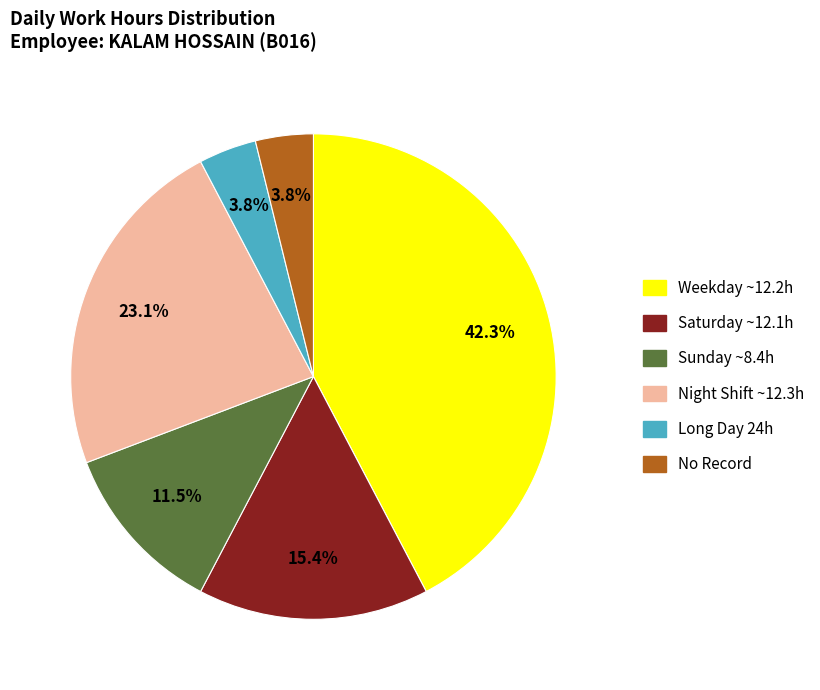

Is there any slice that represents more than half of the pie?

No